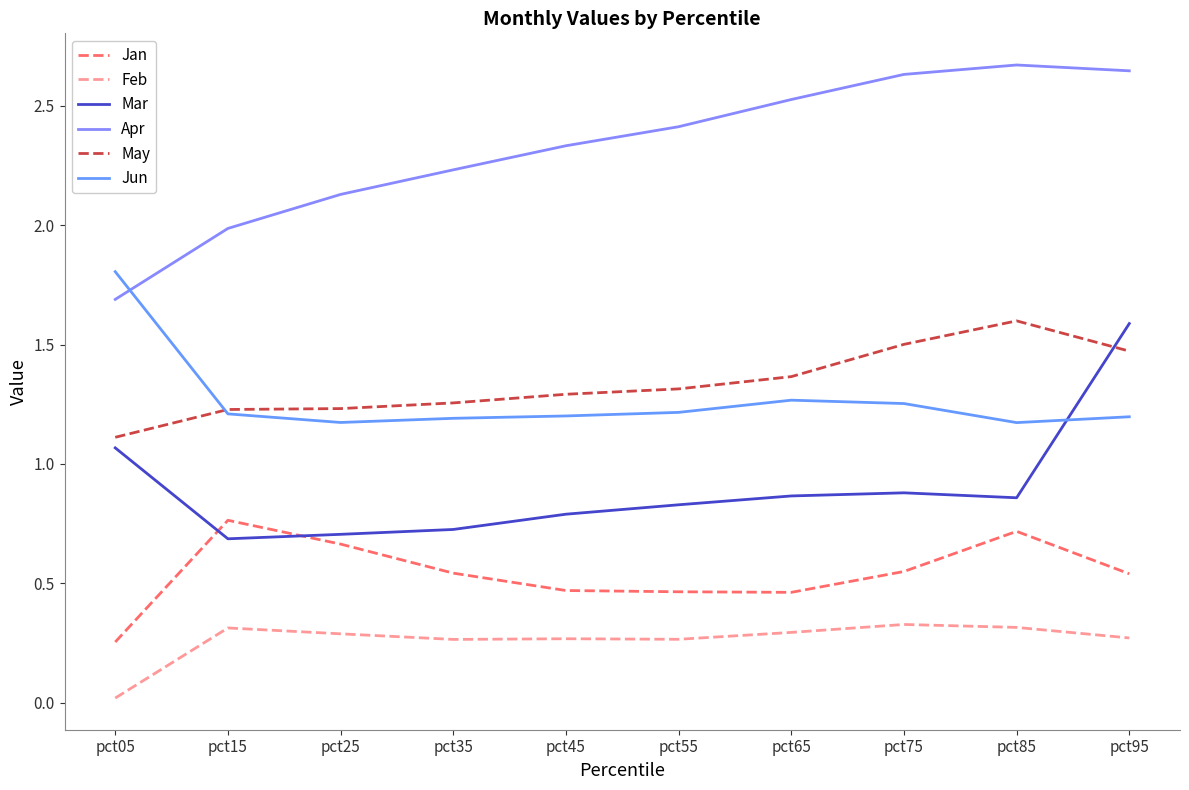

What is the value of the Jan point at the 7th from the left?

0.5